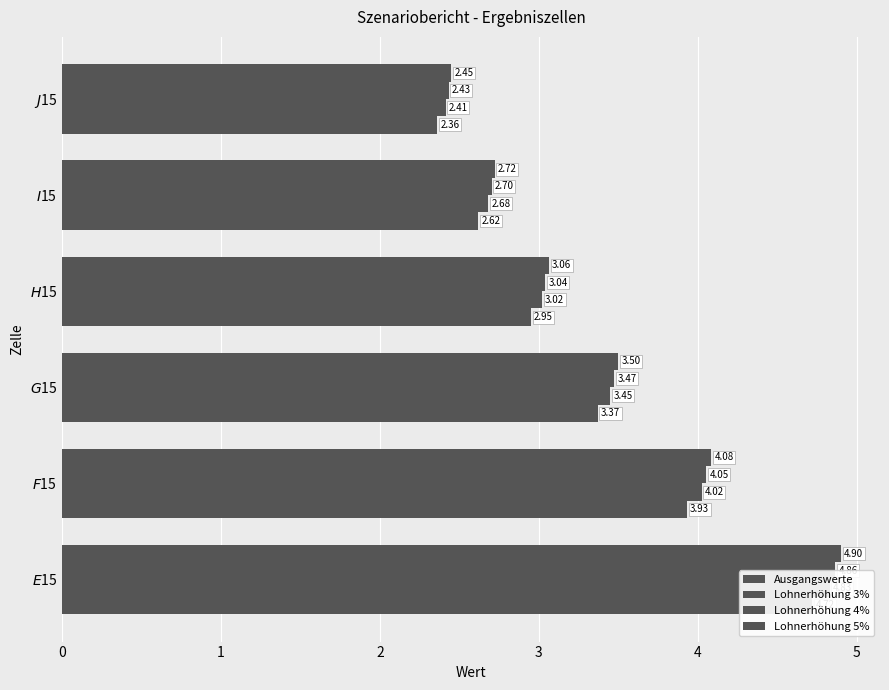

What are all the series names shown in the legend?

Ausgangswerte, Lohnerhöhung 3%, Lohnerhöhung 4%, Lohnerhöhung 5%